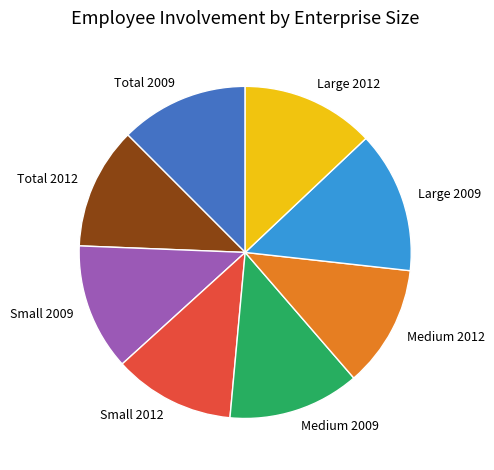

Which has a higher value, Large 2009 or Total 2009?

Large 2009